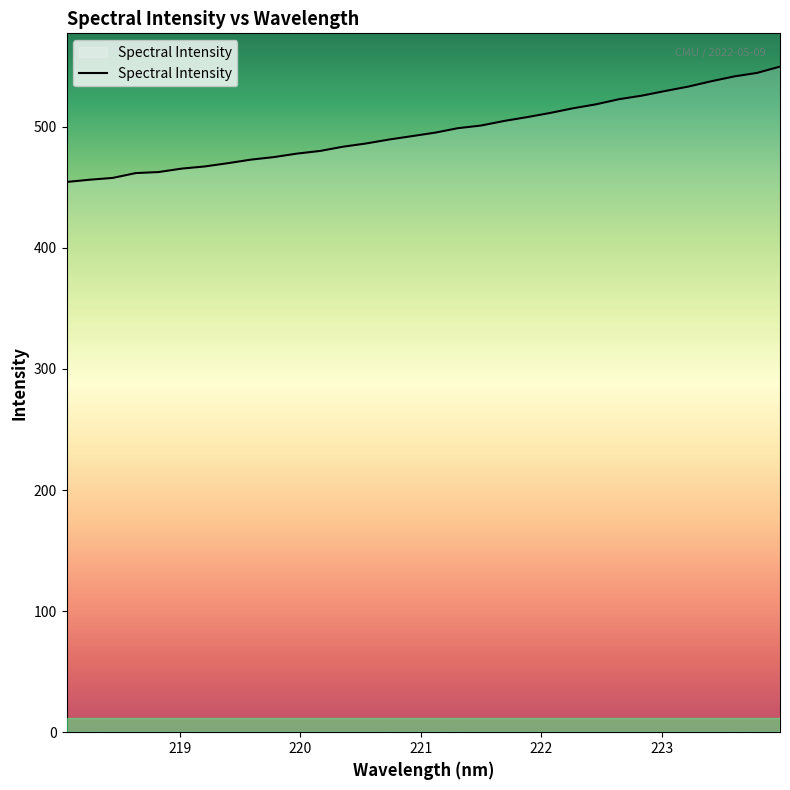

How many distinct data groups are displayed?

1